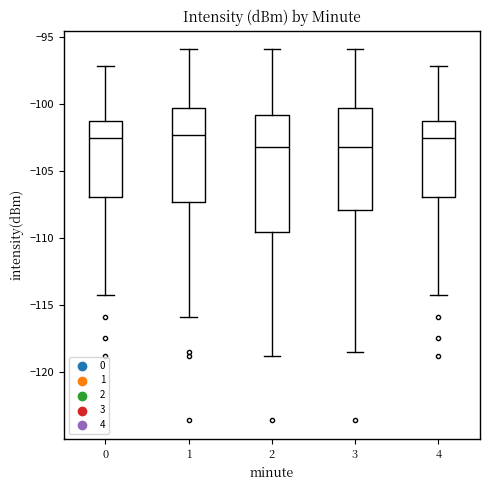

Reading left to right, transcribe this box plot: for each box, give where its median line is, the range the box spans, and where its two whiskers end, as read against the y-axis. The values are not printed on the chart, so give them approximately, as read against the axis.

0: median -102.5, box -107.0 to -101.5, whiskers -114.0 to -97.0
1: median -102.5, box -107.5 to -100.5, whiskers -116.0 to -96.0
2: median -103.0, box -109.5 to -101.0, whiskers -119.0 to -96.0
3: median -103.0, box -108.0 to -100.5, whiskers -118.5 to -96.0
4: median -102.5, box -107.0 to -101.5, whiskers -114.0 to -97.0